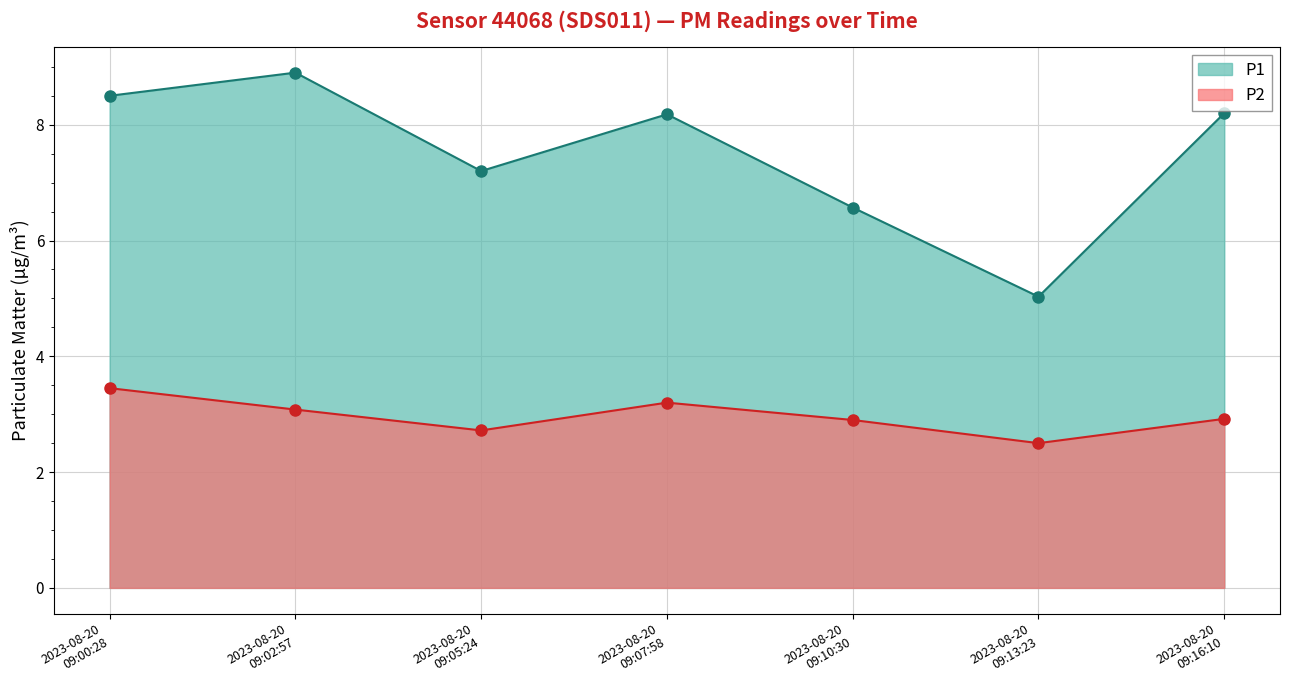

Reading right to left, what are all the values shown in this chart?

P1: 2023-08-20
09:16:10=8.2	2023-08-20
09:13:23=5.0	2023-08-20
09:10:30=6.6	2023-08-20
09:07:58=8.2	2023-08-20
09:05:24=7.2	2023-08-20
09:02:57=8.9	2023-08-20
09:00:28=8.5
P2: 2023-08-20
09:16:10=2.9	2023-08-20
09:13:23=2.5	2023-08-20
09:10:30=2.9	2023-08-20
09:07:58=3.2	2023-08-20
09:05:24=2.7	2023-08-20
09:02:57=3.1	2023-08-20
09:00:28=3.5